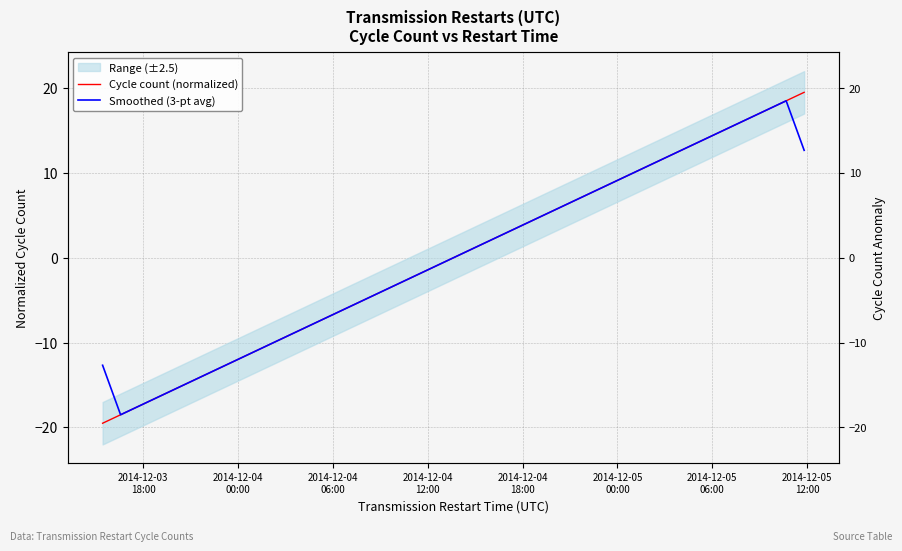

True or false: Smoothed (3-pt avg) and Cycle count (normalized) cross at least once.

False